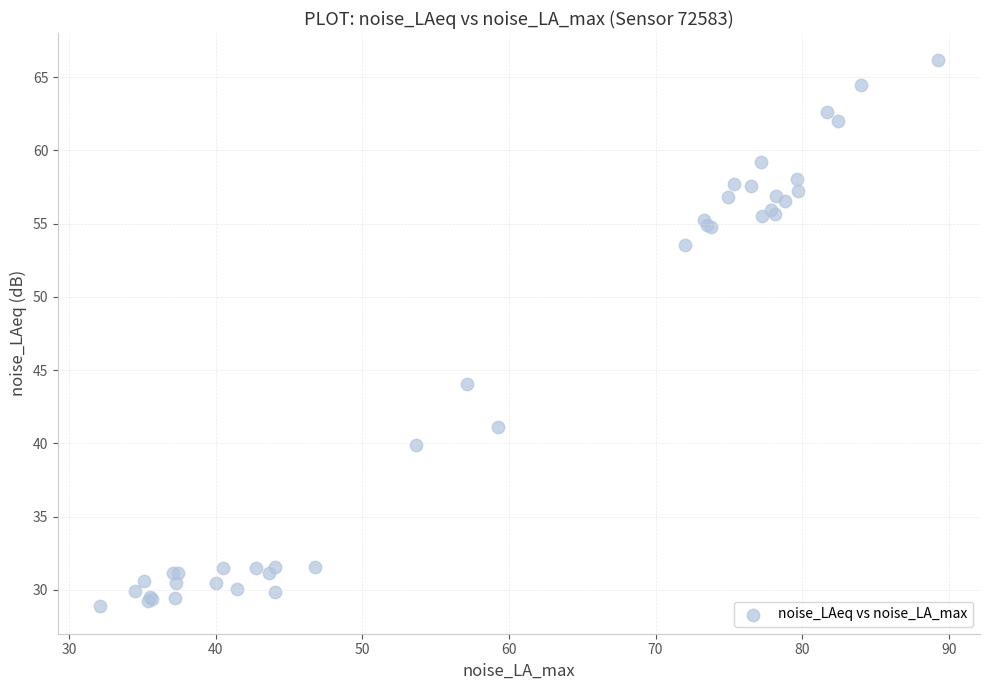

What Y value in the scatter plot is closest to 47?

44.0